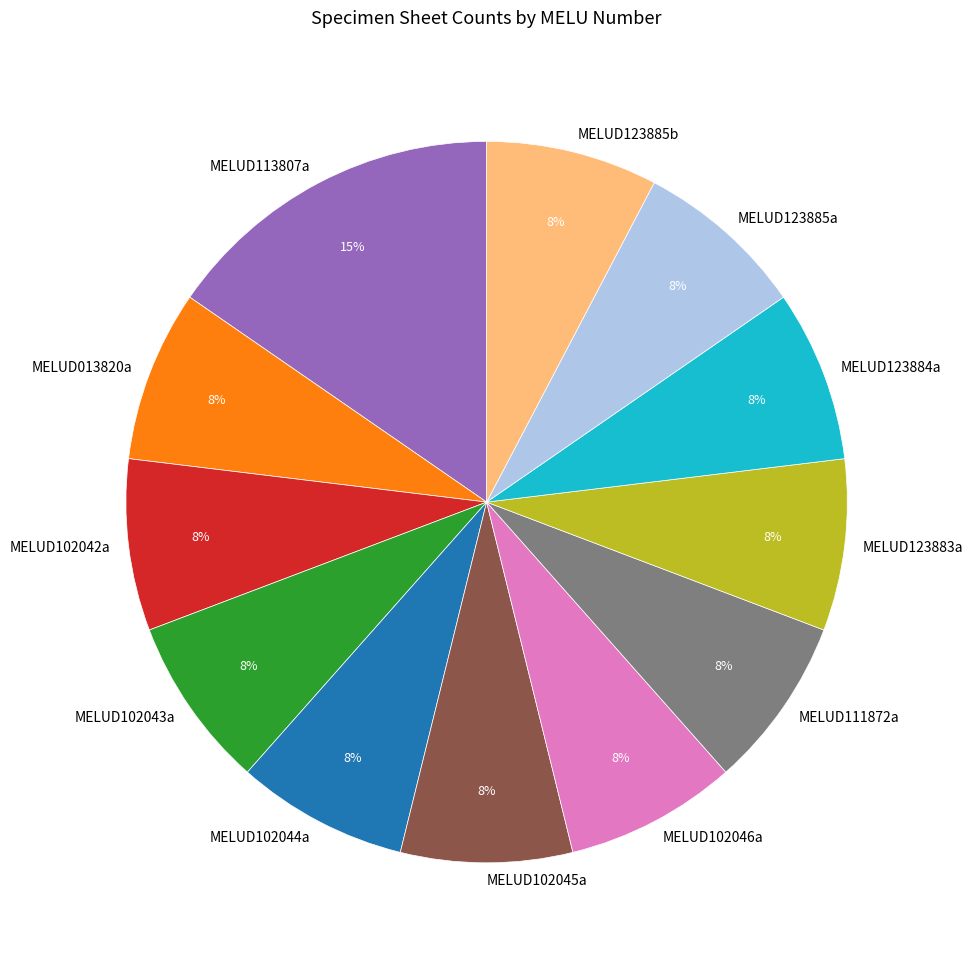

Approximately how many times larger is the value at MELUD123884a compared to MELUD013820a?

1.0